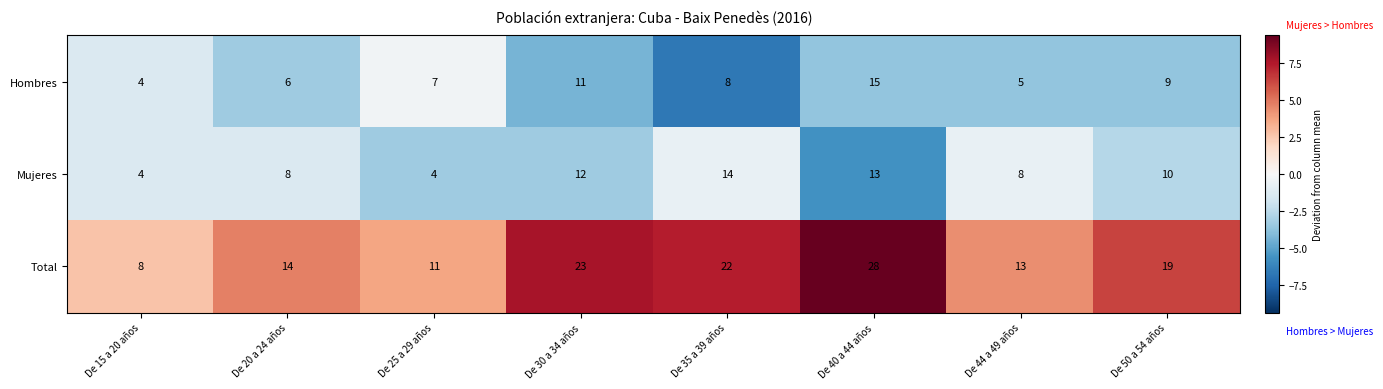

Rank the series by their maximum value, from highest to lowest.

Total, Hombres, Mujeres